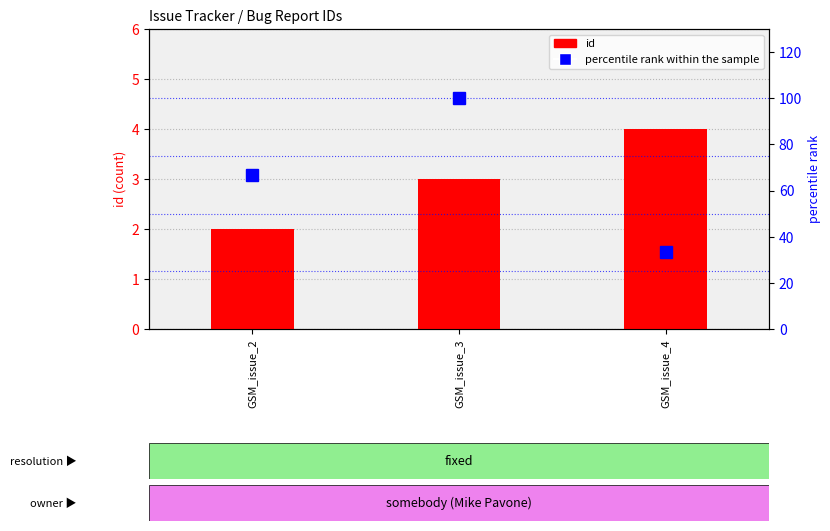

Reading left to right, what are all the values shown in this chart?

id: GSM_issue_2=2.0	GSM_issue_3=3.0	GSM_issue_4=4.0
percentile rank within the sample: GSM_issue_2=66.7	GSM_issue_3=100.0	GSM_issue_4=33.3